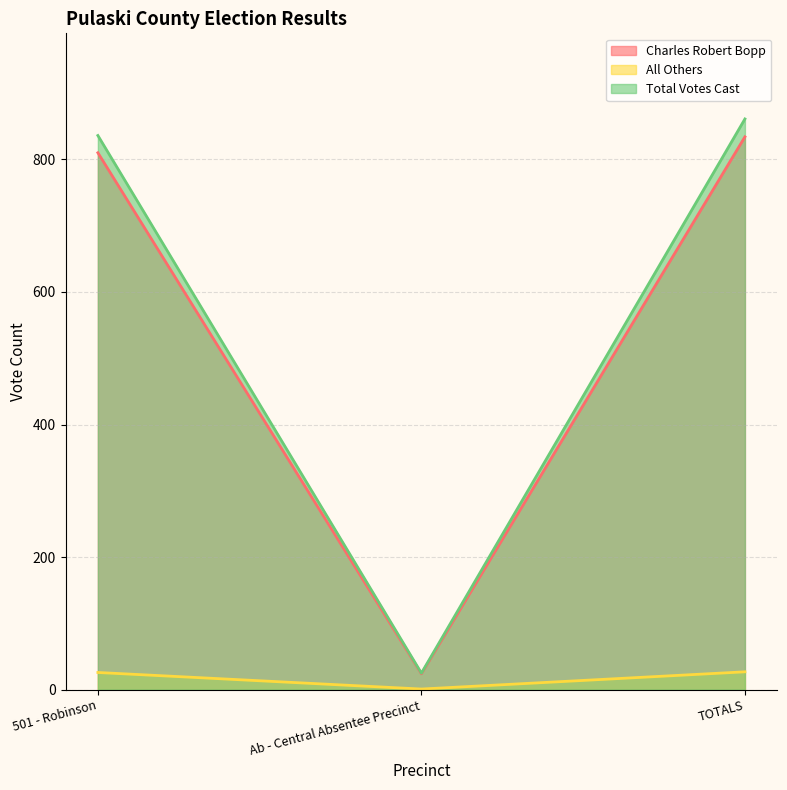

What are all the series names shown in the legend?

Charles Robert Bopp, All Others, Total Votes Cast